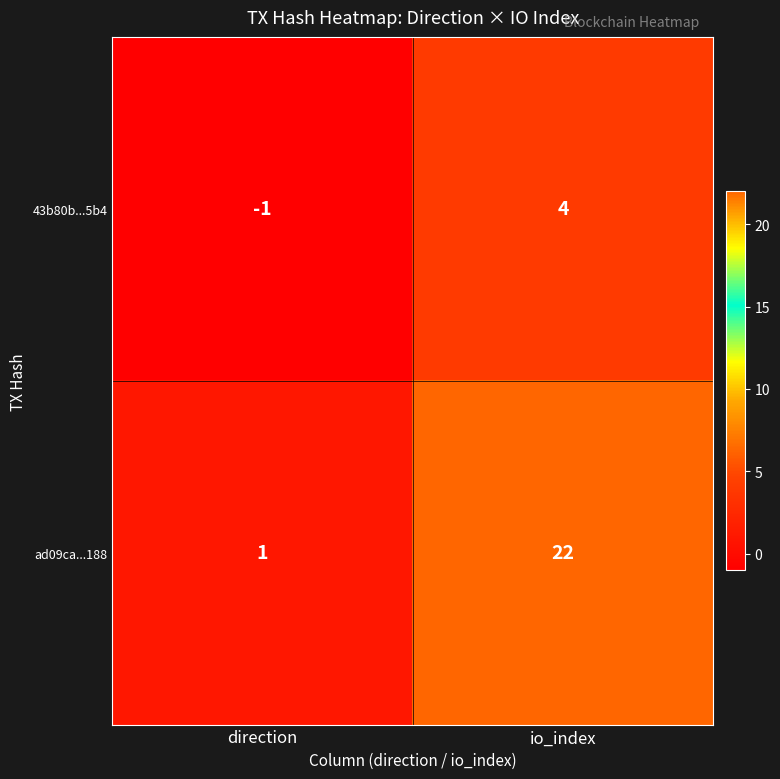

How many categories are shown in the chart?

2